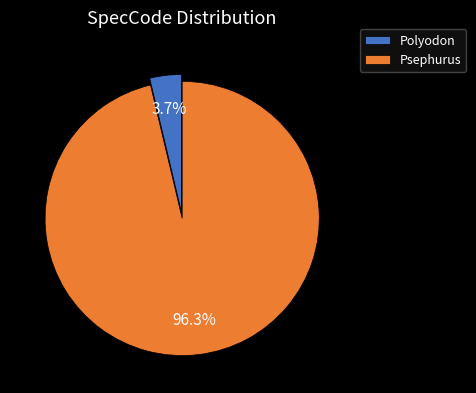

Rank the categories by value from highest to lowest.

Psephurus, Polyodon